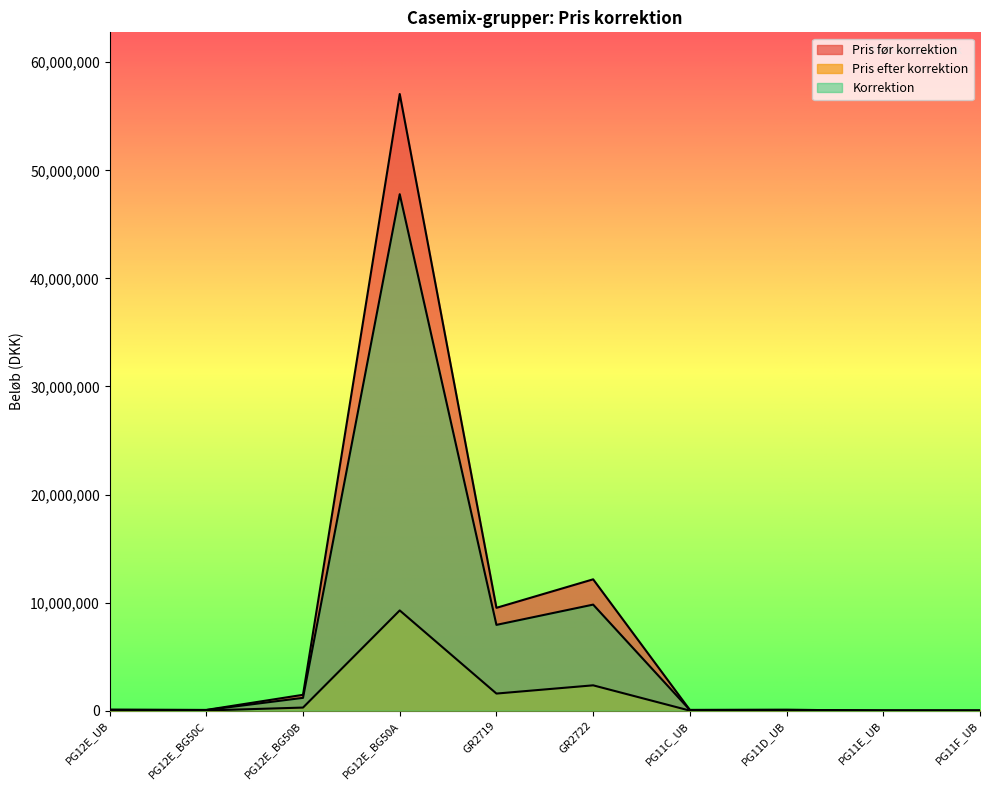

In Pris før korrektion, how many points are lower than both neighbors (excluding endpoints)?

3